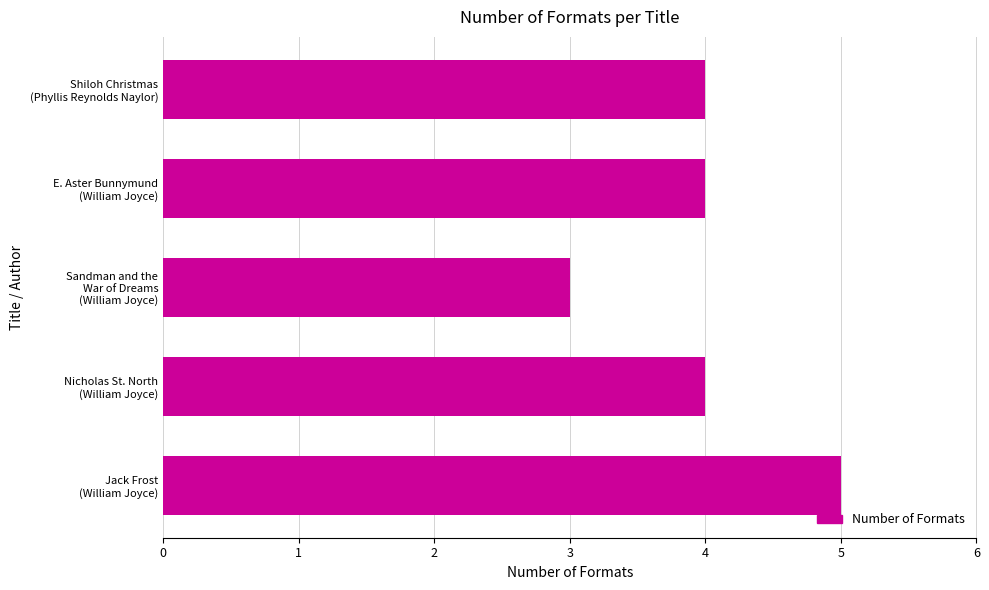

What is the average value?

4